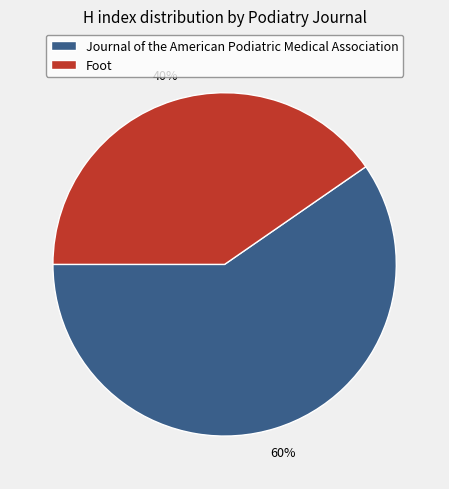

To the nearest percent, what is the average slice percentage?

50%